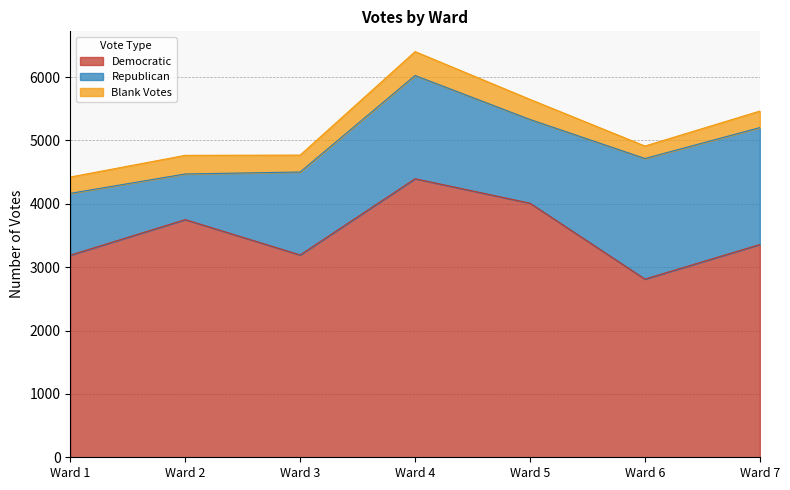

Rank the categories by Republican value from lowest to highest.

Ward 2, Ward 1, Ward 3, Ward 5, Ward 4, Ward 7, Ward 6